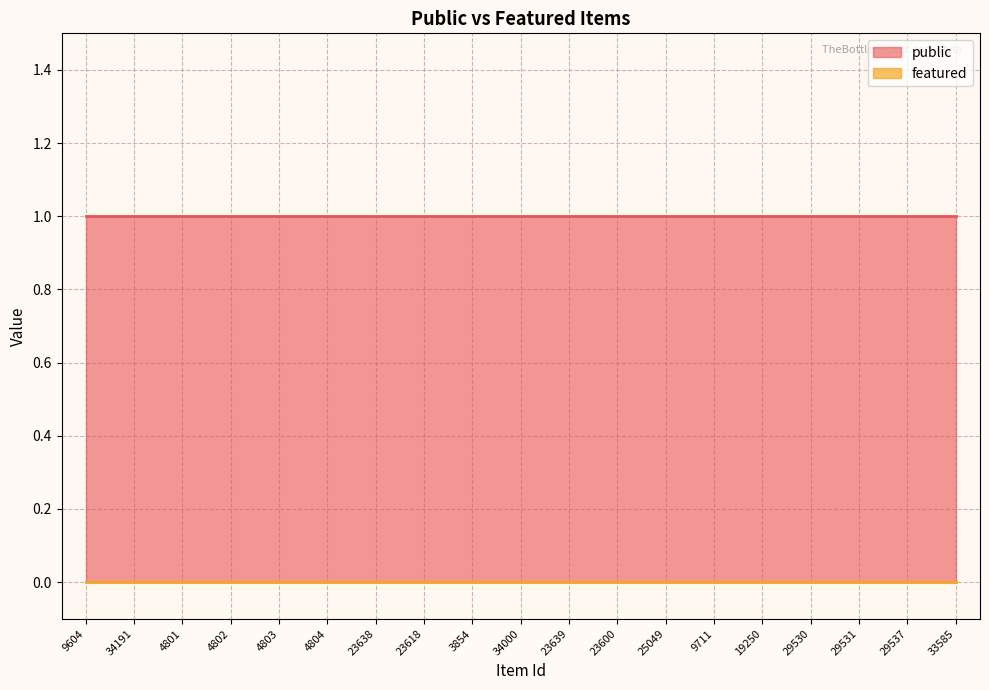

Reading right to left, extract all data points from this chart.

public: 1	1	1	1	1	1	1	1	1	1	1	1	1	1	1	1	1	1	1
featured: 0	0	0	0	0	0	0	0	0	0	0	0	0	0	0	0	0	0	0